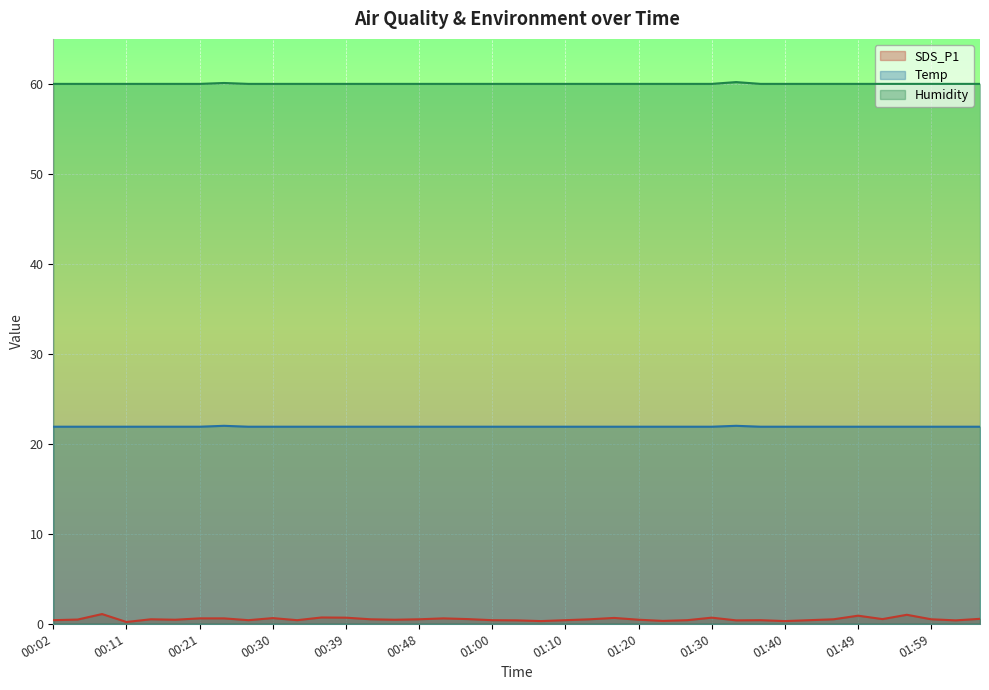

Is the value of Temp at 01:16 greater than the value of SDS_P1 at 01:43?

Yes